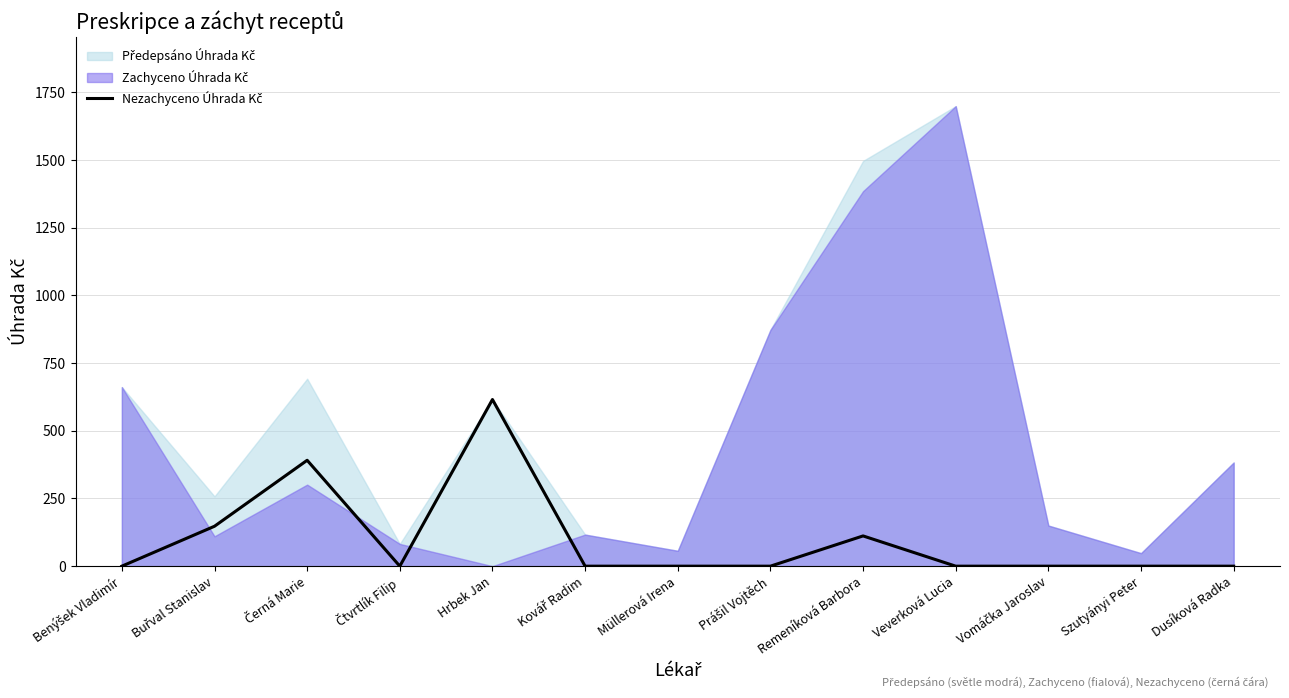

Reading left to right, extract all data points from this chart.

Benýšek Vladimír=0.0	Buřval Stanislav=147.5	Černá Marie=391.1	Čtvrtlík Filip=0.0	Hrbek Jan=615.5	Kovář Radim=0.0	Müllerová Irena=0.0	Prášil Vojtěch=0.0	Remeníková Barbora=111.7	Veverková Lucia=0.0	Vomáčka Jaroslav=0.0	Szutyányi Peter=0.0	Dusíková Radka=0.0